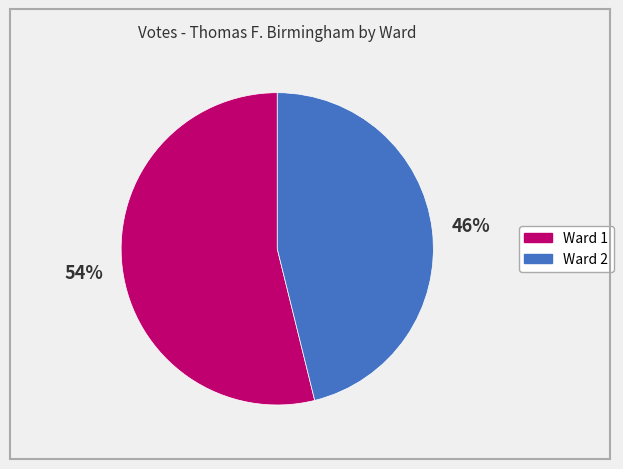

Rank the categories by value from lowest to highest.

Ward 2, Ward 1